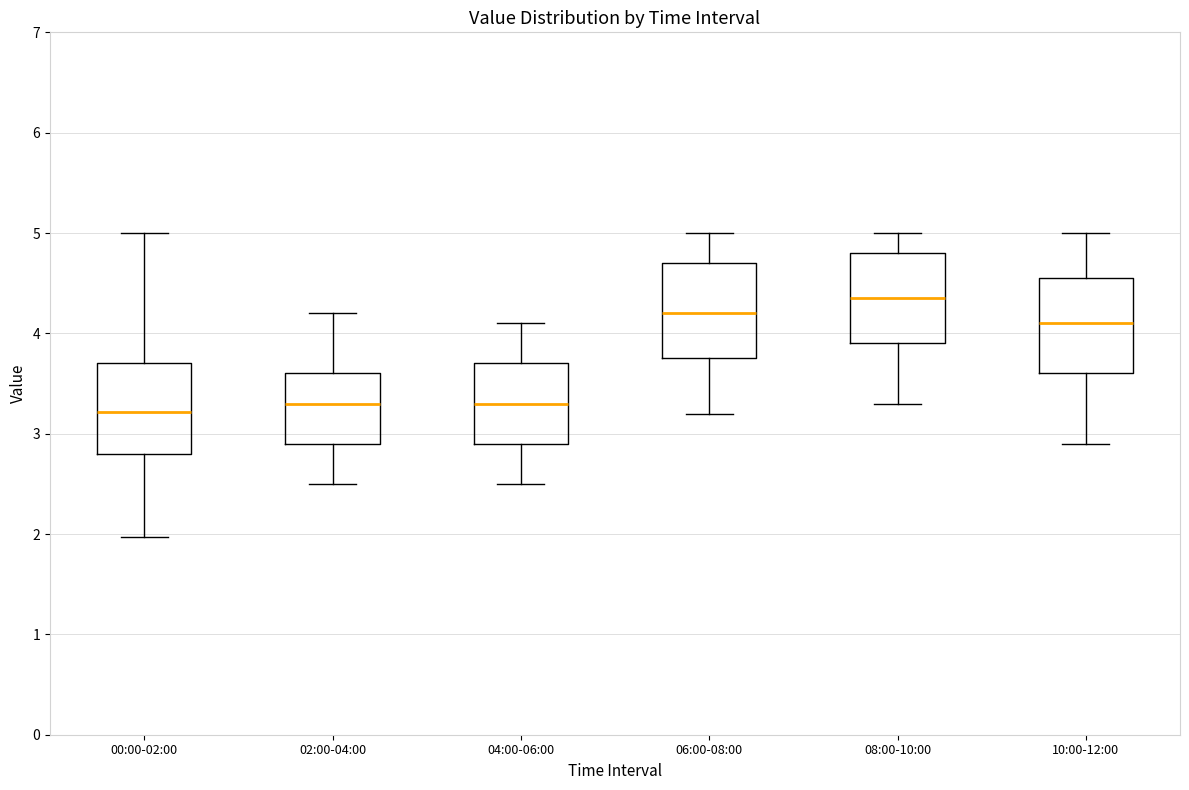

Reading left to right, read every box against the y-axis: the position of its median line, the range the box covers, and the ends of its whiskers. The values are not printed on the chart, so give them approximately, as read against the axis.

00:00-02:00: median 3.2, box 2.8 to 3.7, whiskers 2.0 to 5.0
02:00-04:00: median 3.3, box 2.9 to 3.6, whiskers 2.5 to 4.2
04:00-06:00: median 3.3, box 2.9 to 3.7, whiskers 2.5 to 4.1
06:00-08:00: median 4.2, box 3.8 to 4.7, whiskers 3.2 to 5.0
08:00-10:00: median 4.4, box 3.9 to 4.8, whiskers 3.3 to 5.0
10:00-12:00: median 4.1, box 3.6 to 4.6, whiskers 2.9 to 5.0